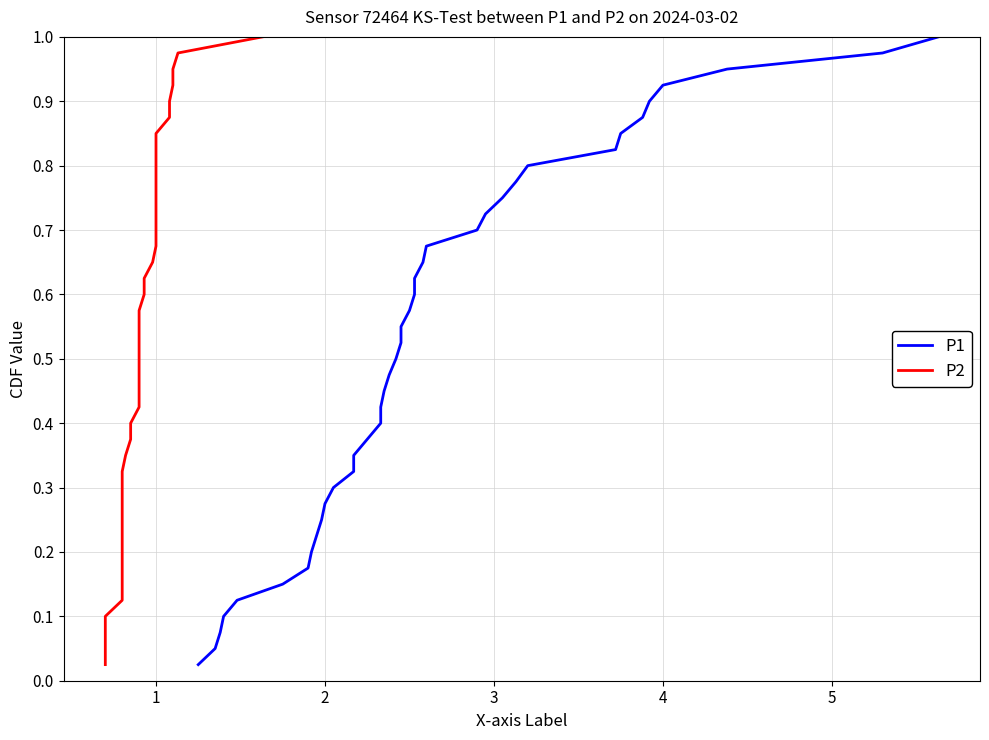

What are all the series names shown in the legend?

P1, P2